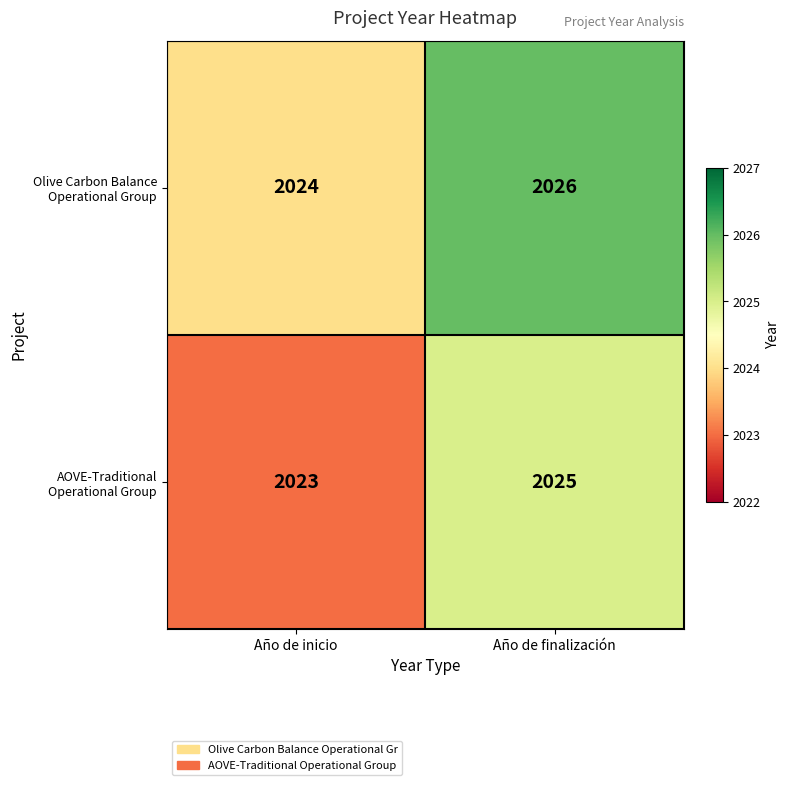

At which category is the sum across all series the highest?

Año de finalización